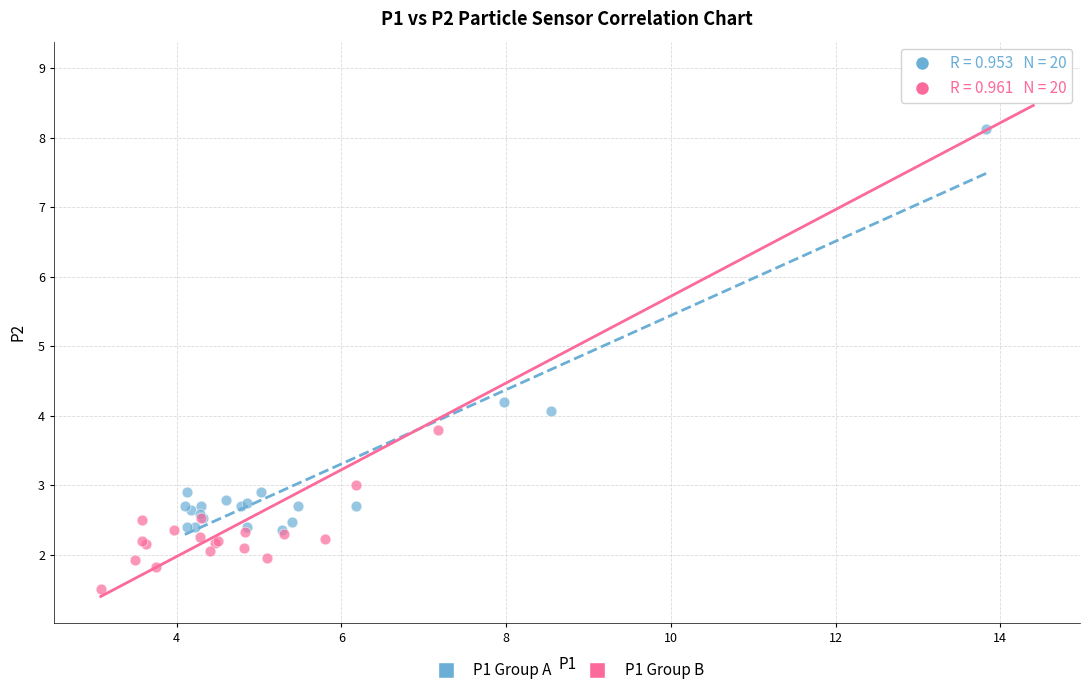

Which series has the largest Y range (max minus min)?

P1 Group B